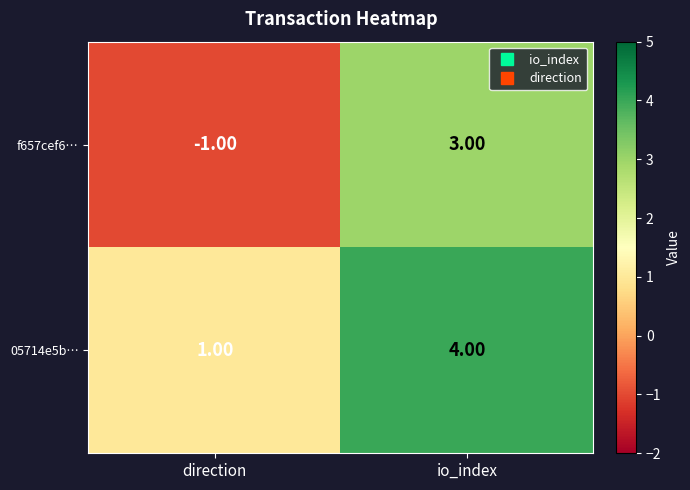

Which series has the widest spread of values?

f657cef6…